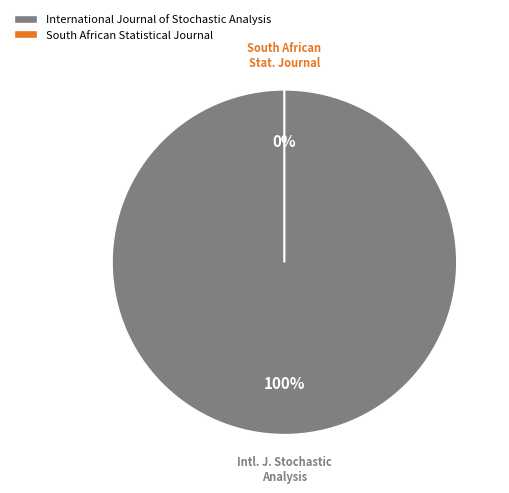

To the nearest percent, what is the average slice percentage?

50%